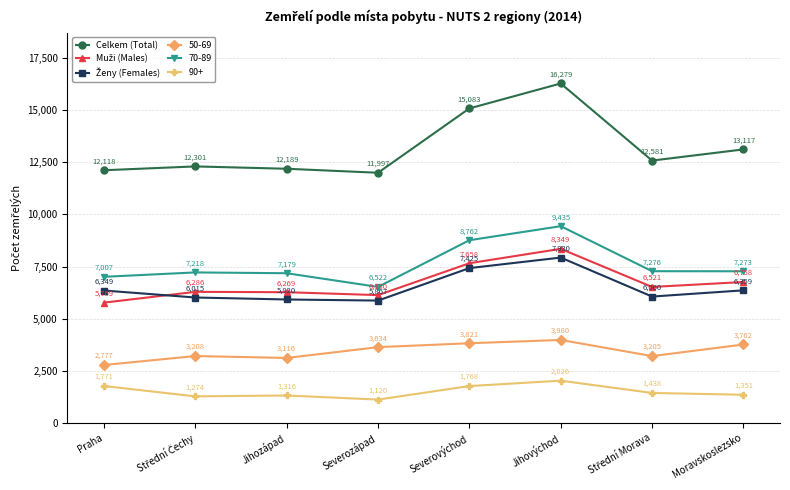

Which series changed the most between Jihozápad and Moravskoslezsko?

Celkem (Total)